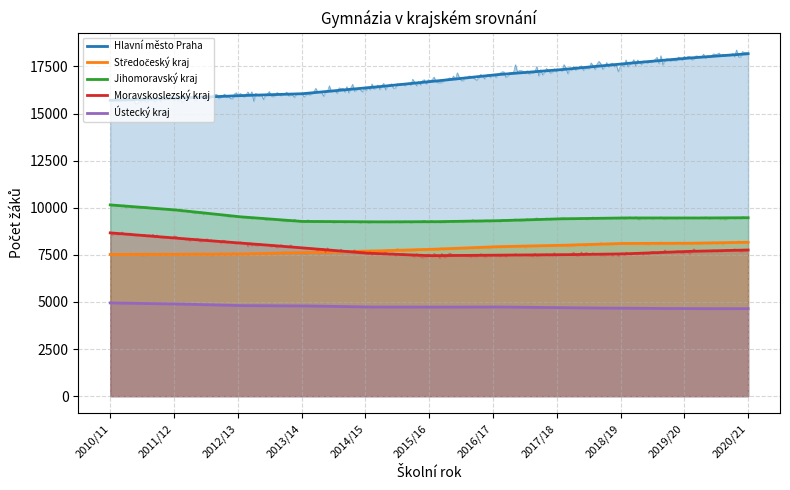

What is the label of the 7th point from the right?

2014/15